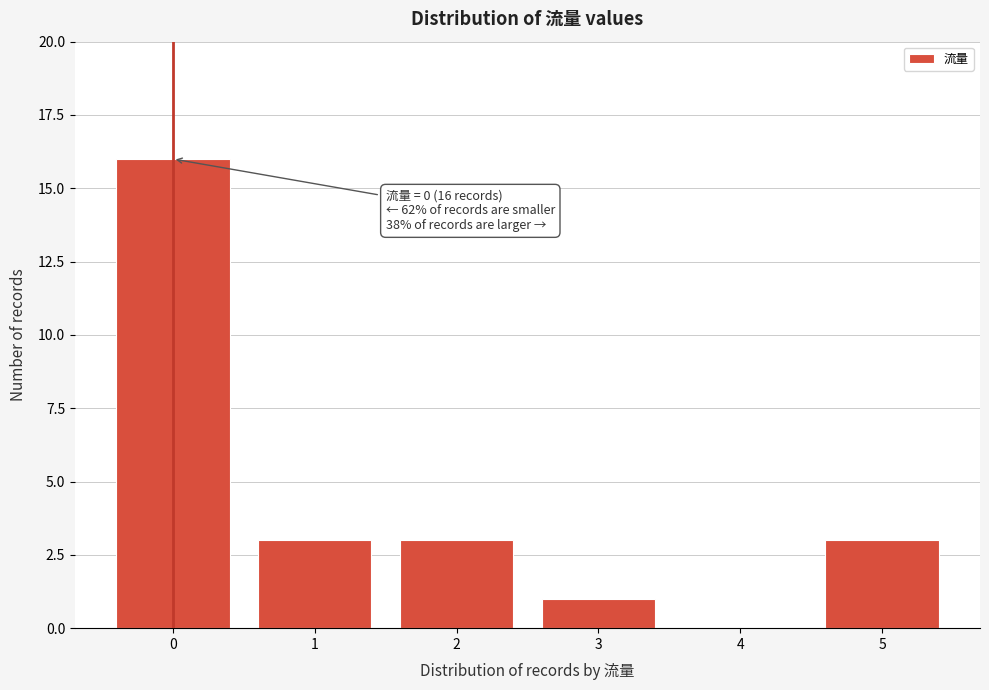

Reading left to right, transcribe all the data shown in this chart.

0=16	1=3	2=3	3=1	4=0	5=3